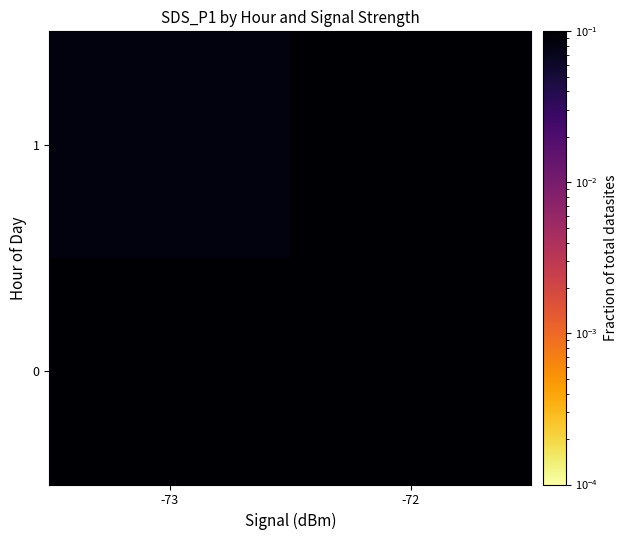

Count the number of data series in this chart.

2